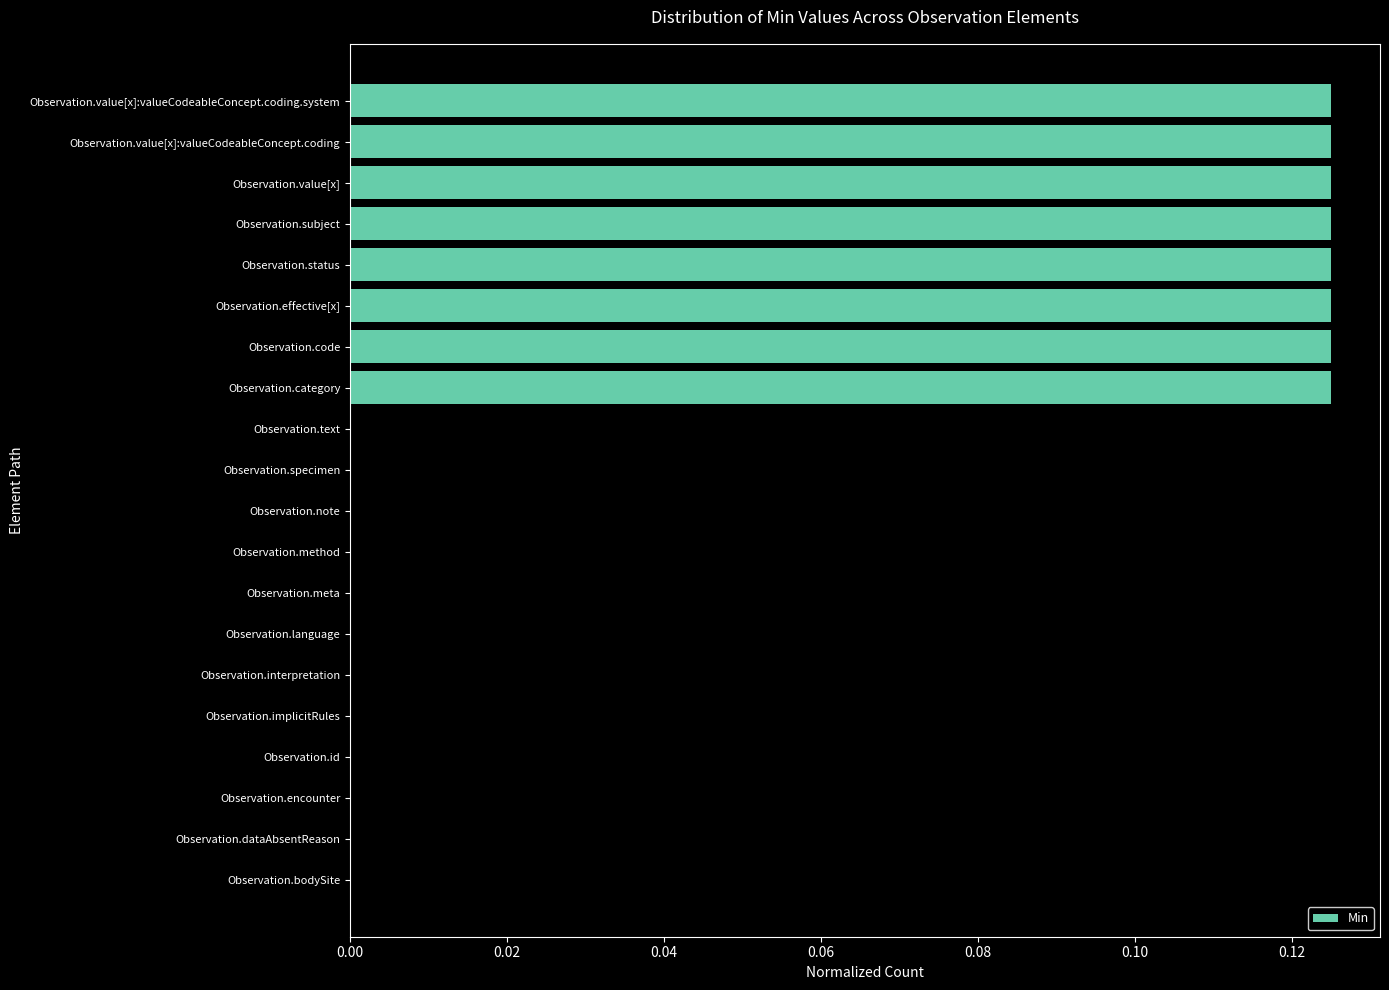

The chart shows a value of 0.1 at Observation.implicitRules. True or false?

False